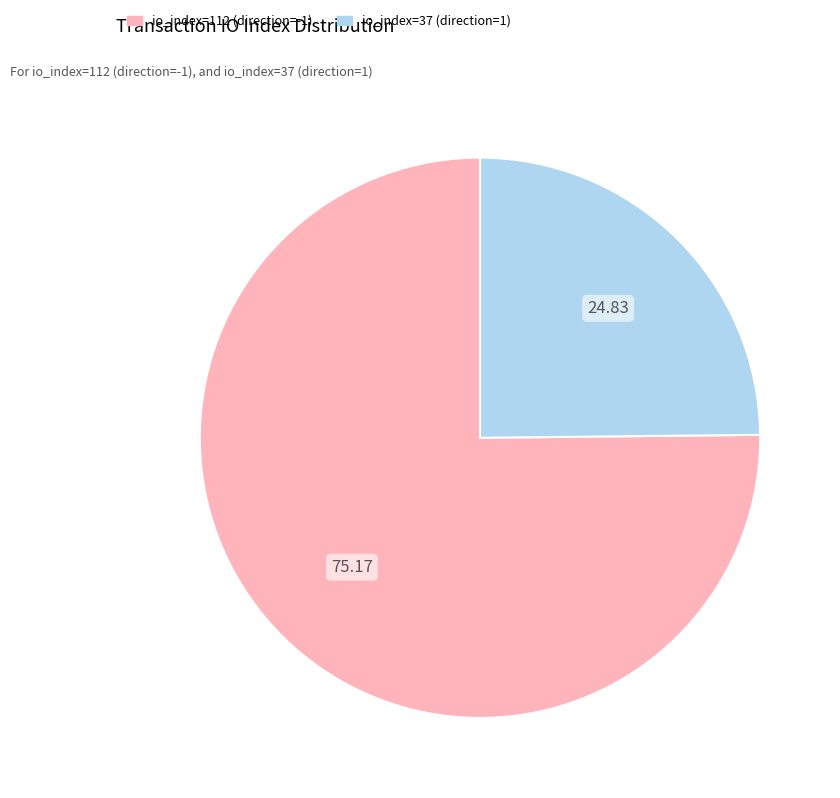

Does io_index=37 (direction=1) account for over 50% of the chart?

No